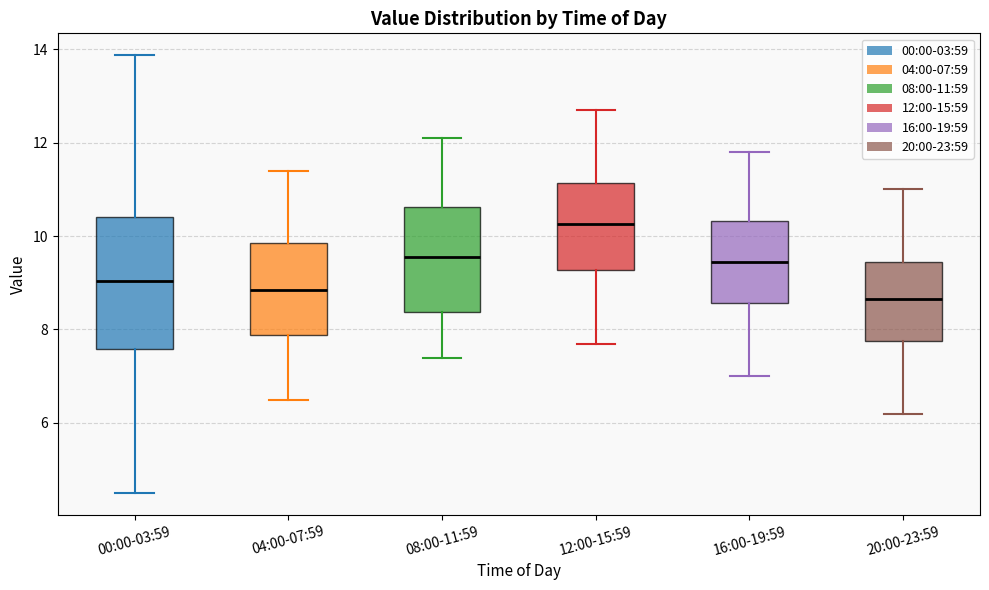

Which box's median line is the highest?

12:00-15:59